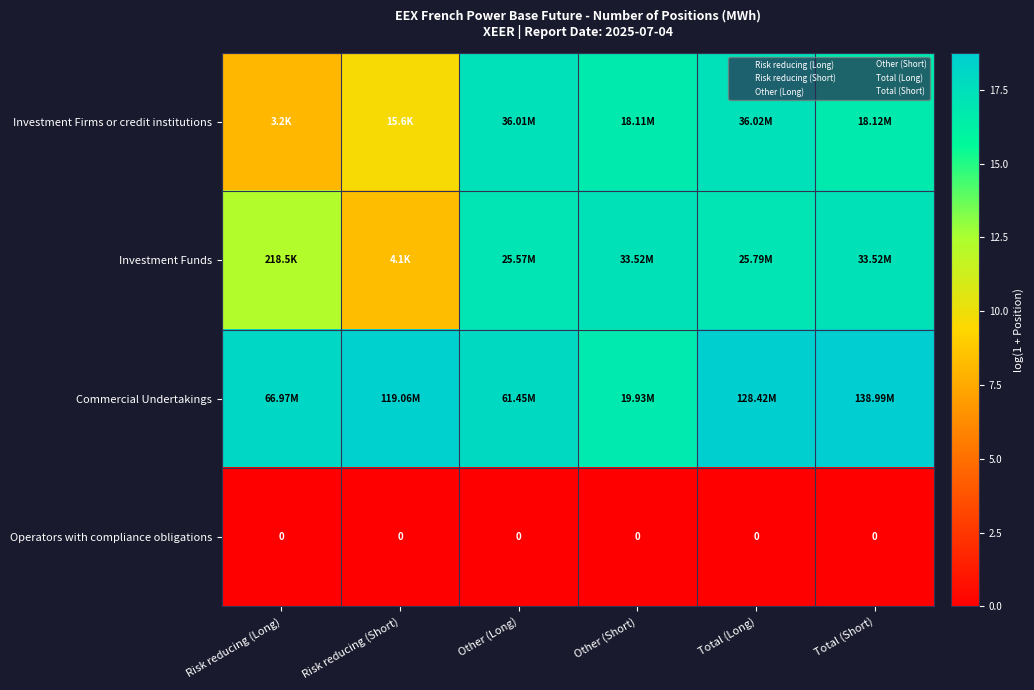

Which has a higher value, Total (Short) or Risk reducing (Long)?

Total (Short)